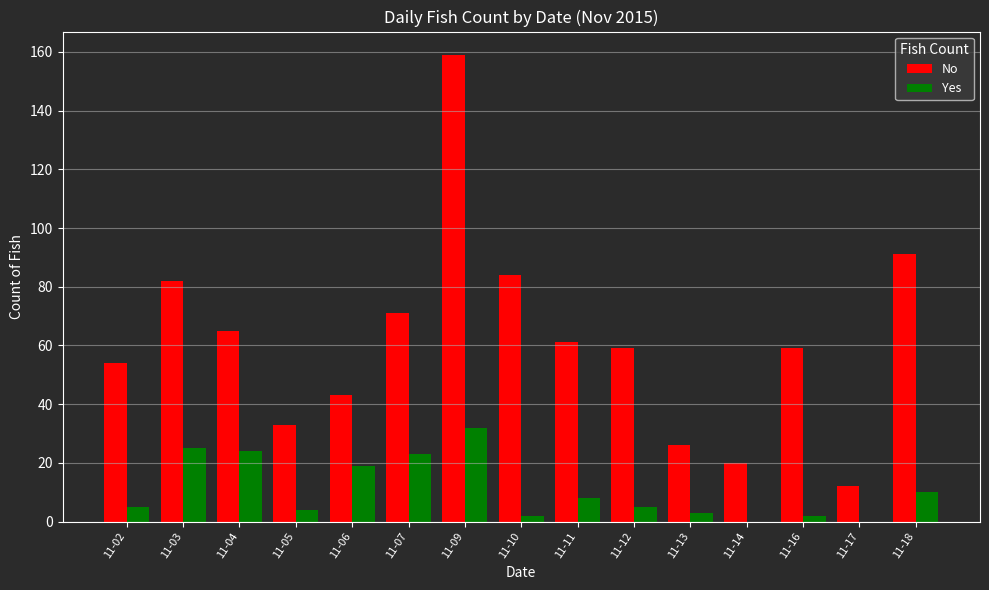

What is the sum of all No values?

919